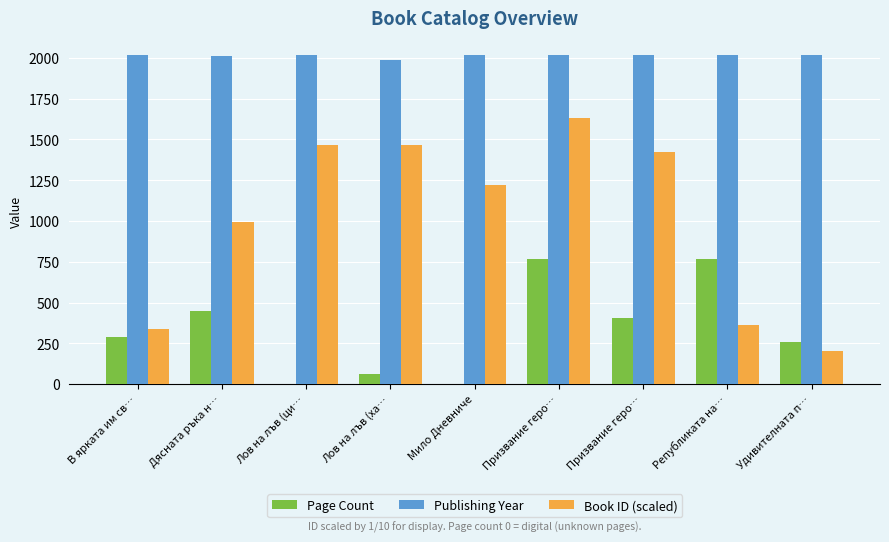

Count the number of data series in this chart.

3